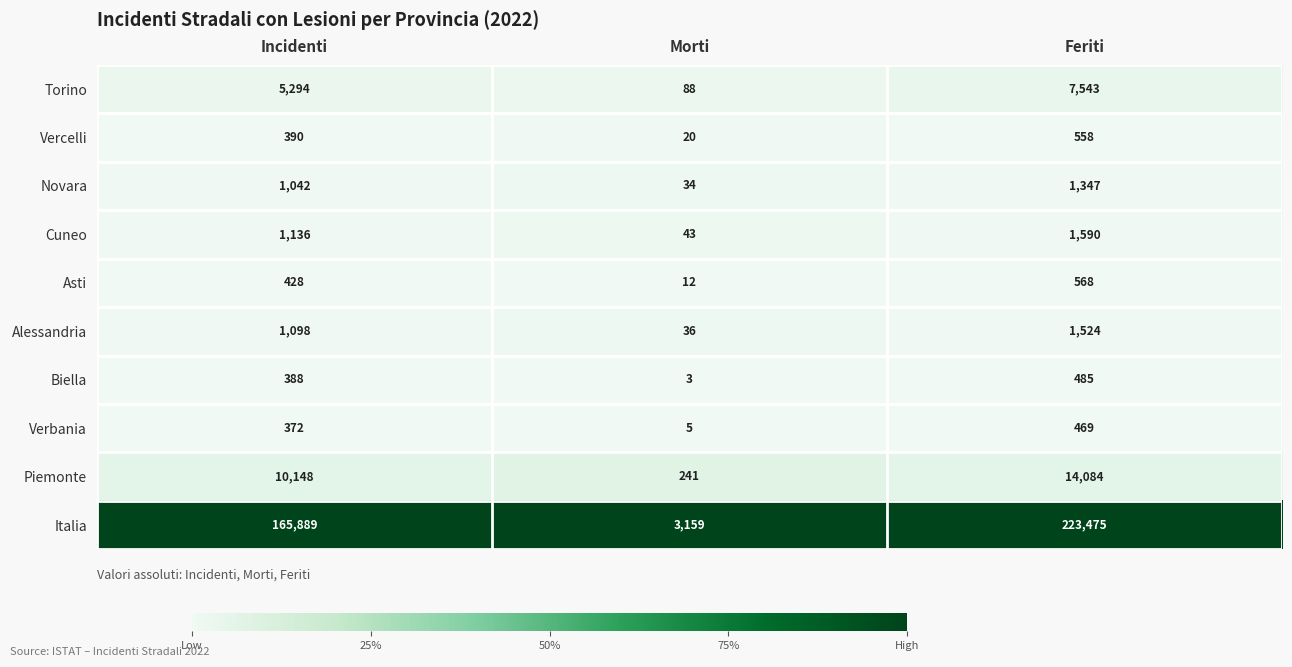

At which category does the chart reach its peak across all series?

Feriti